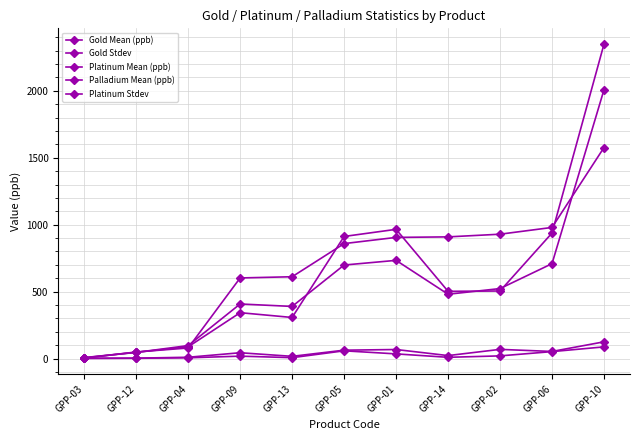

How many lines are shown in the chart?

5